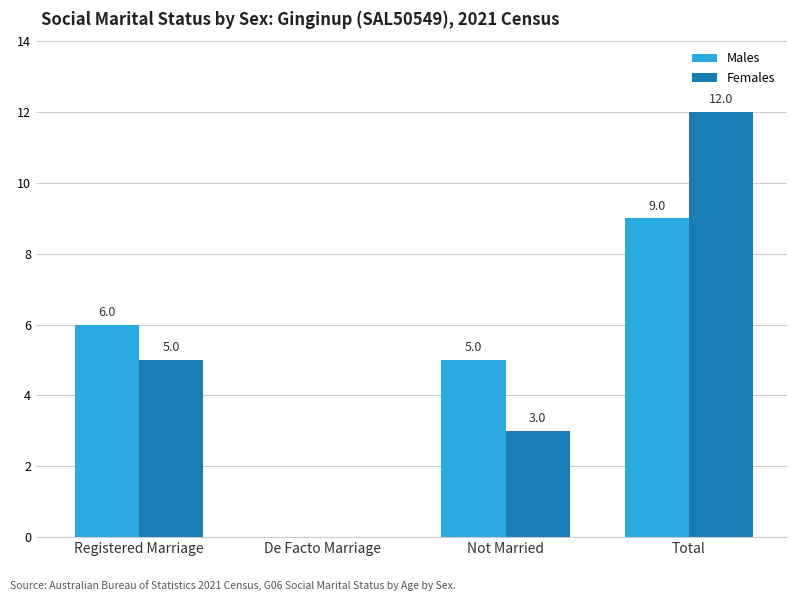

The Females series shows 18 at Total. True or false?

False